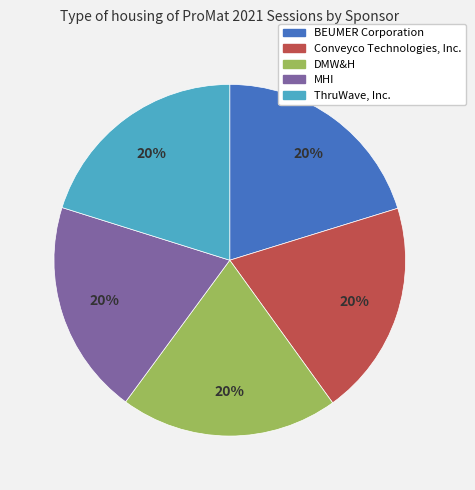

Does ThruWave, Inc. represent more than half of the total?

No